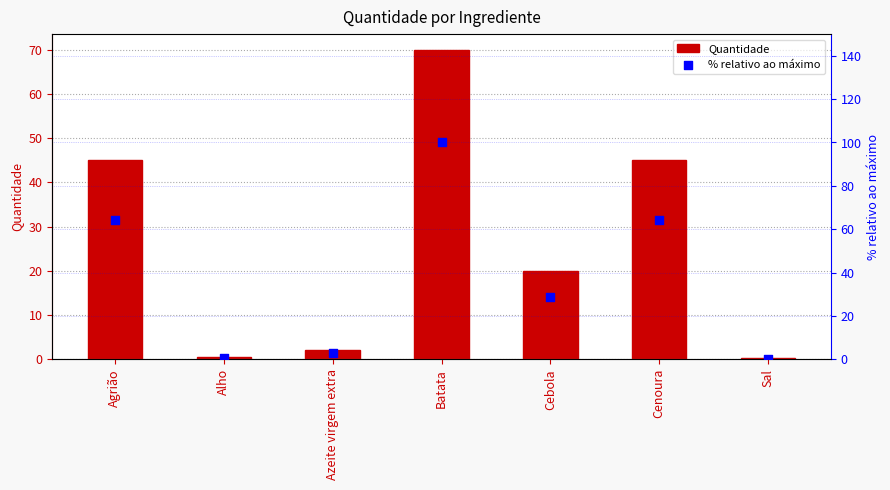

Is the value of Quantidade at Cenoura greater than the value of % relativo ao máximo at Cenoura?

No